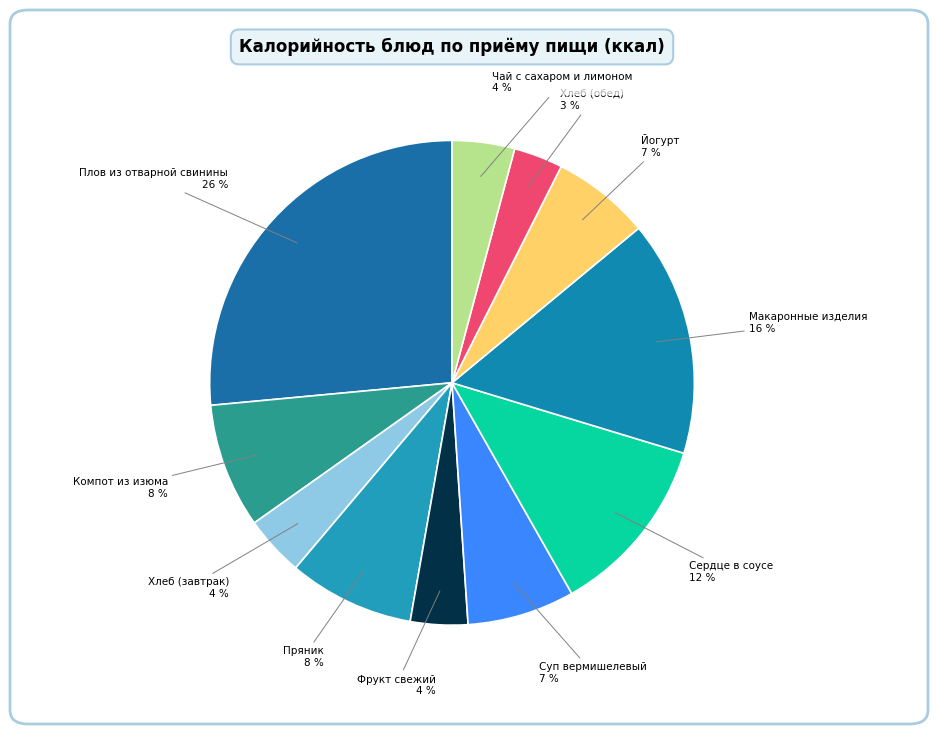

Is there a majority slice in this chart?

No